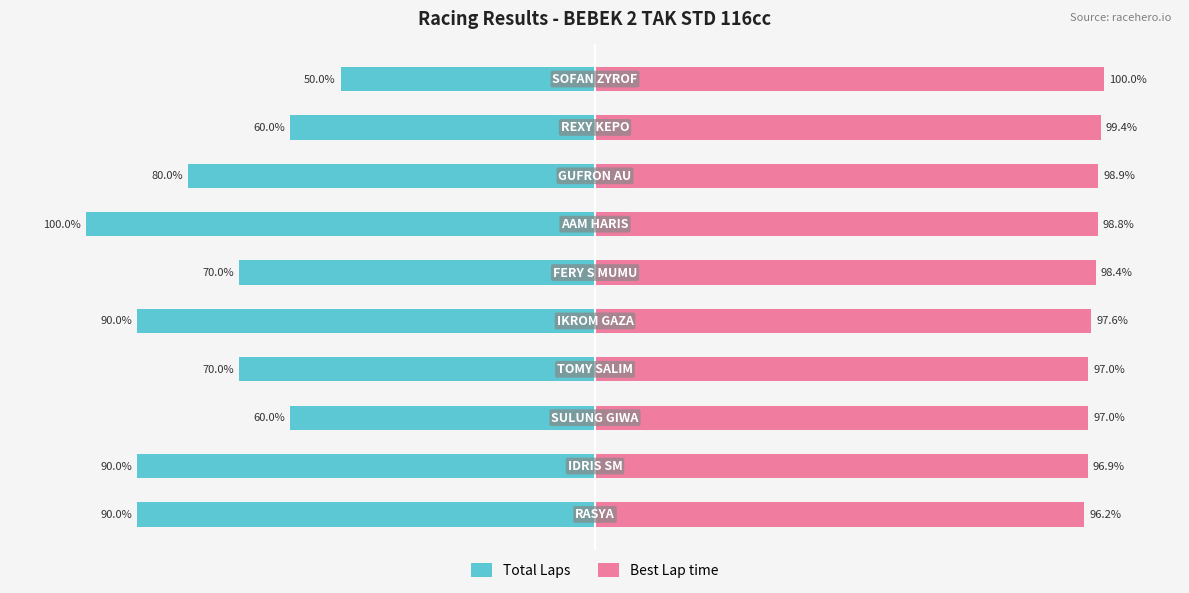

List the series in order of their peak value, lowest first.

Total Laps, Best Lap time